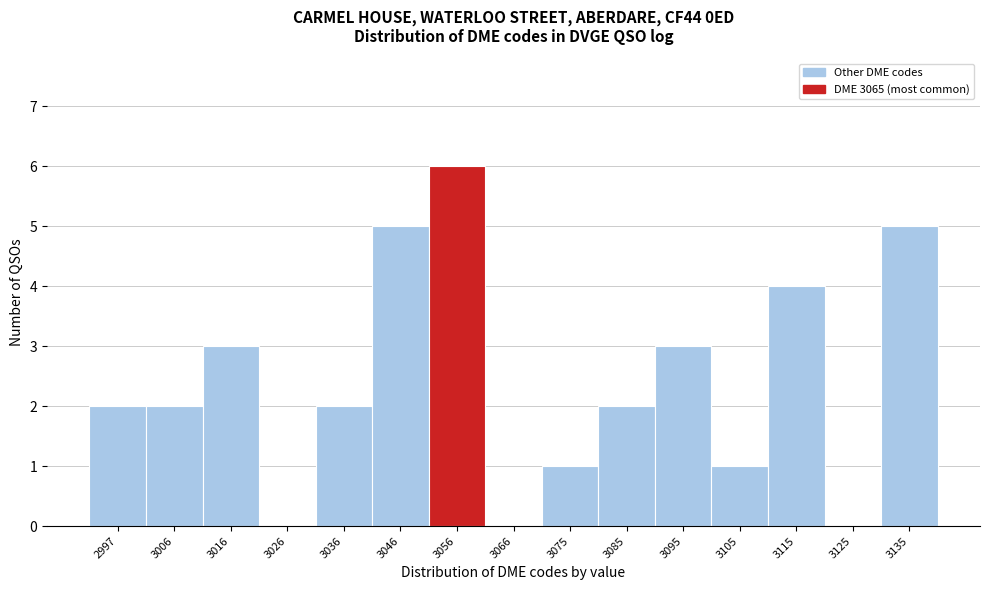

Reading left to right, what are all the values shown in this chart?

2997=2	3006=2	3016=3	3026=0	3036=2	3046=5	3056=6	3066=0	3075=1	3085=2	3095=3	3105=1	3115=4	3125=0	3135=5